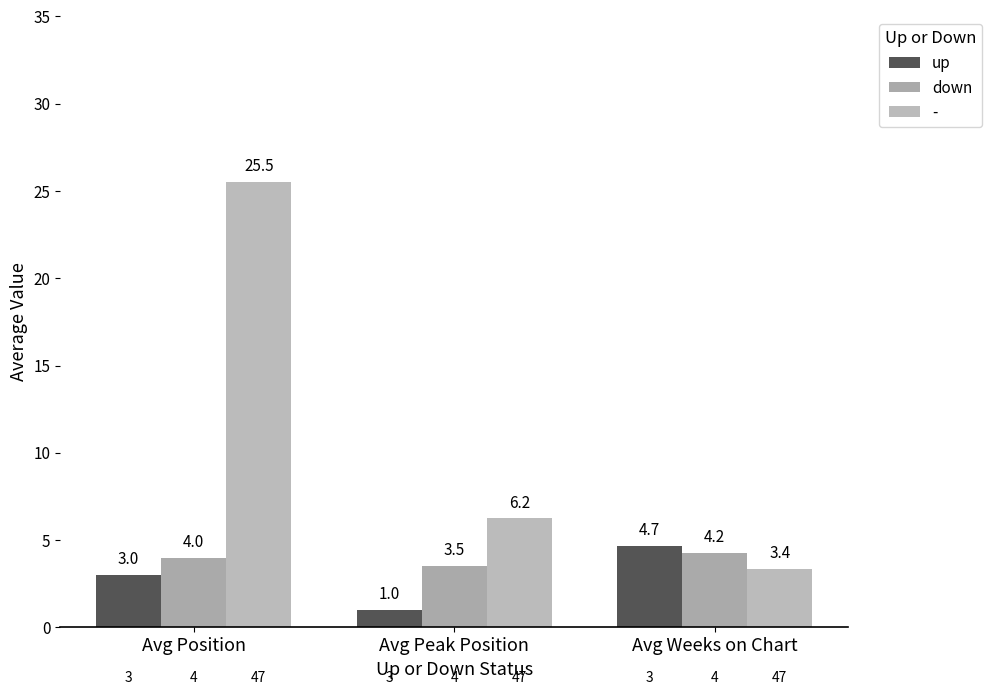

Are the bars horizontal?

No